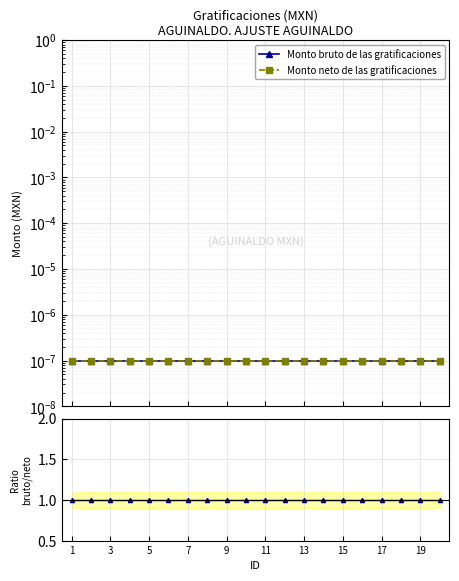

How many lines are shown in the chart?

3